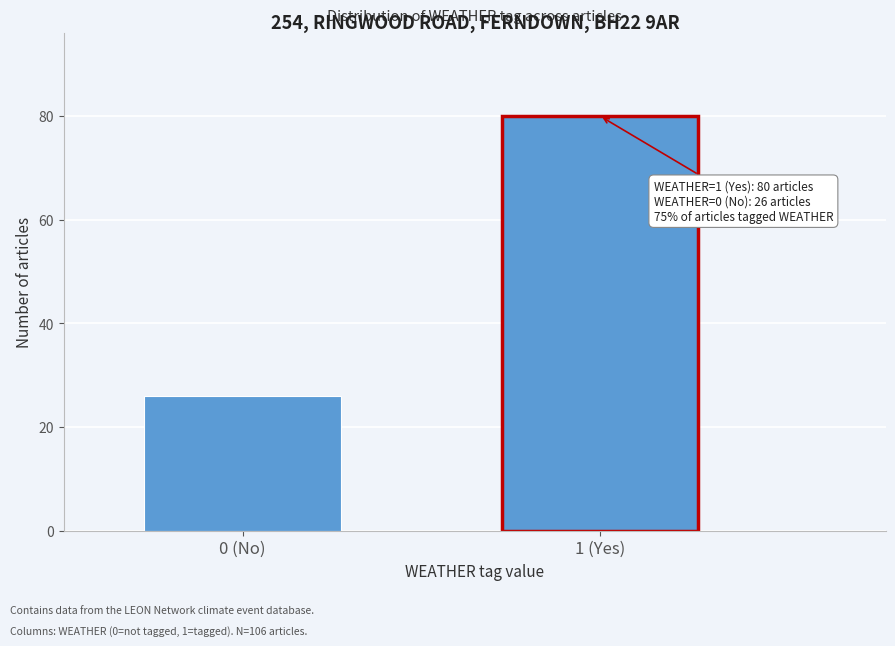

Reading left to right, extract all data points from this chart.

26	80